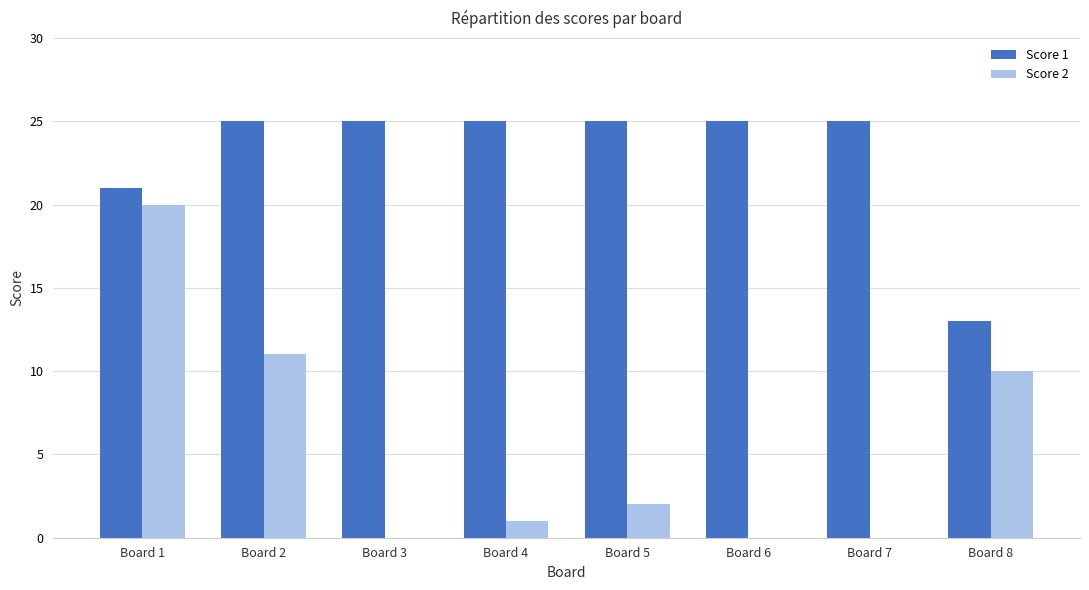

The Score 2 series shows 20 at Board 1. True or false?

True